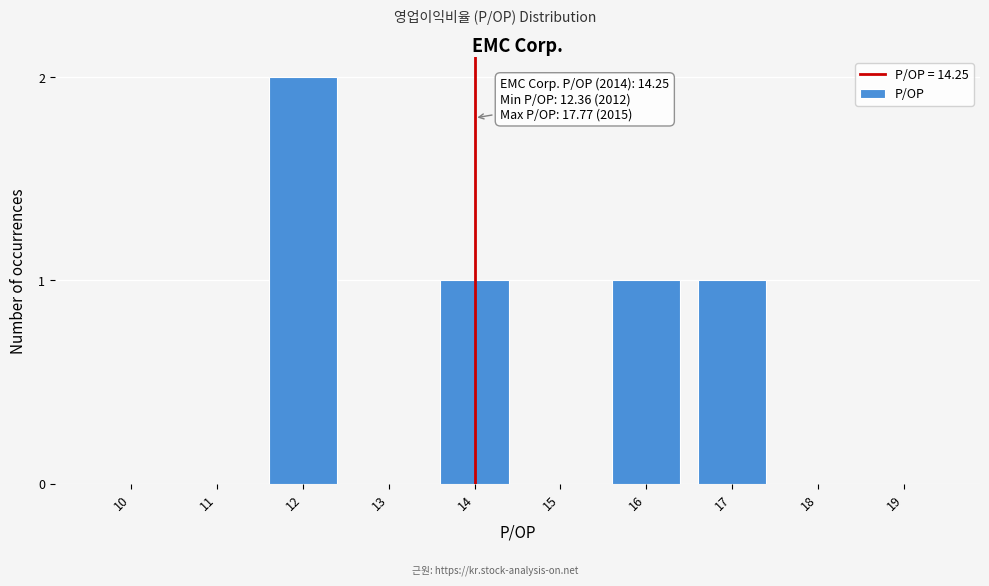

Reading left to right, what are all the values shown in this chart?

10=0	11=0	12=2	13=0	14=1	15=0	16=1	17=1	18=0	19=0